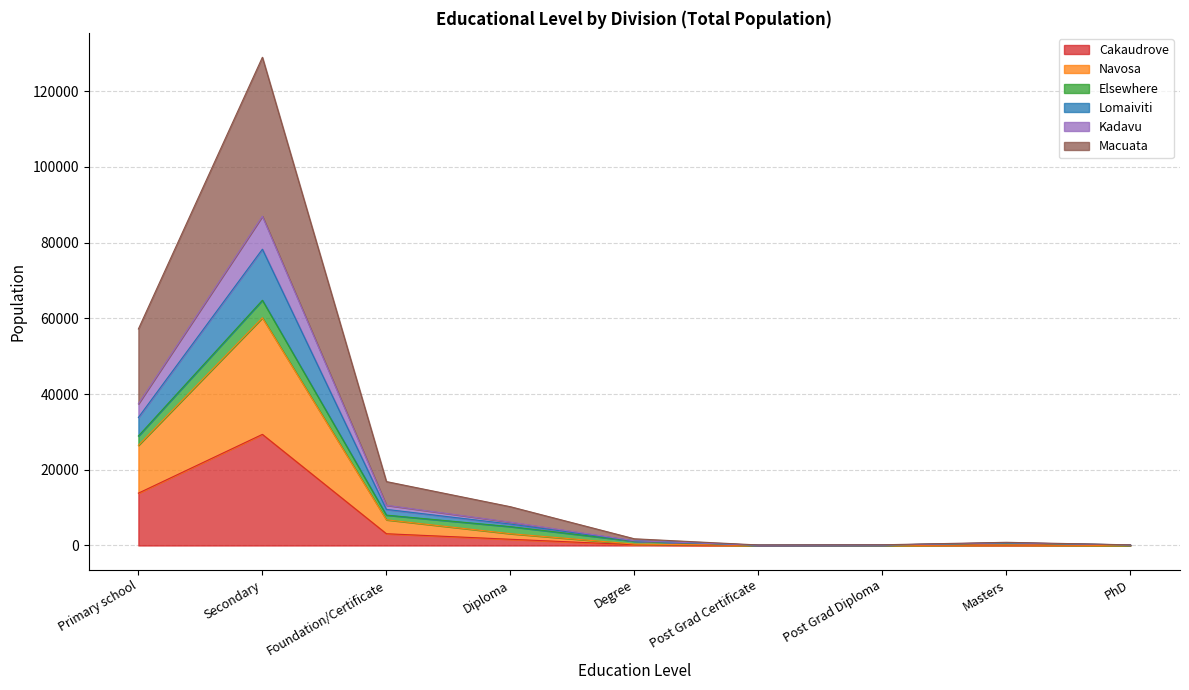

Which series changed the most between Diploma and Post Grad Certificate?

Macuata